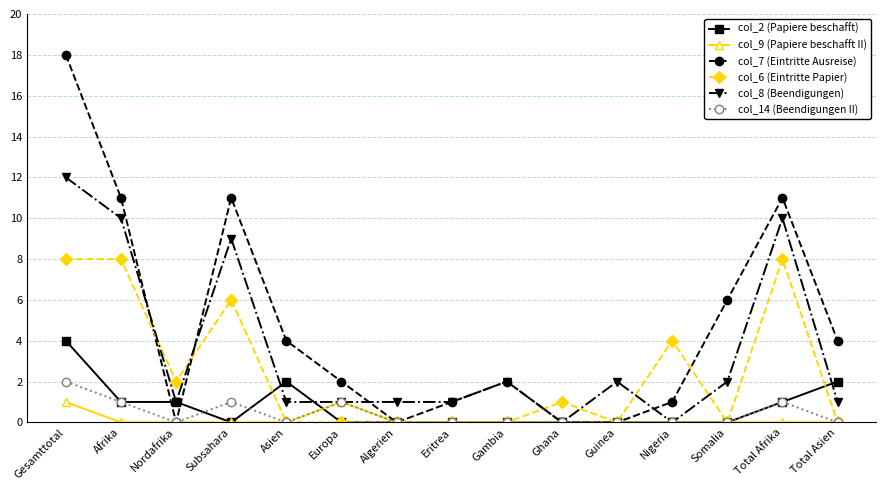

At which category is the sum across all series the highest?

Gesamttotal